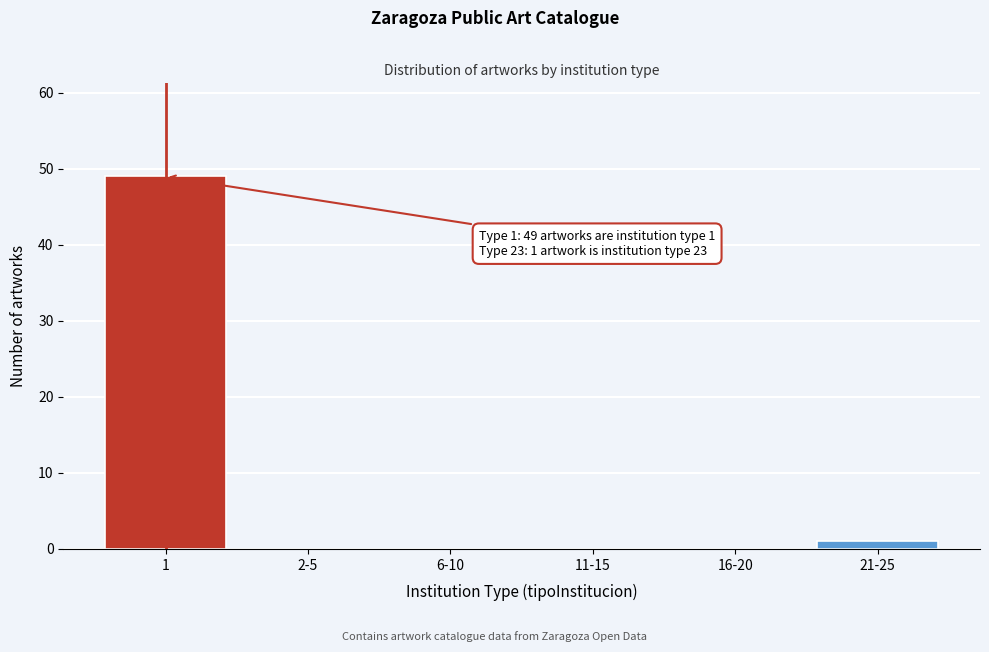

Reading left to right, transcribe all the data shown in this chart.

1=49	2-5=0	6-10=0	11-15=0	16-20=0	21-25=1